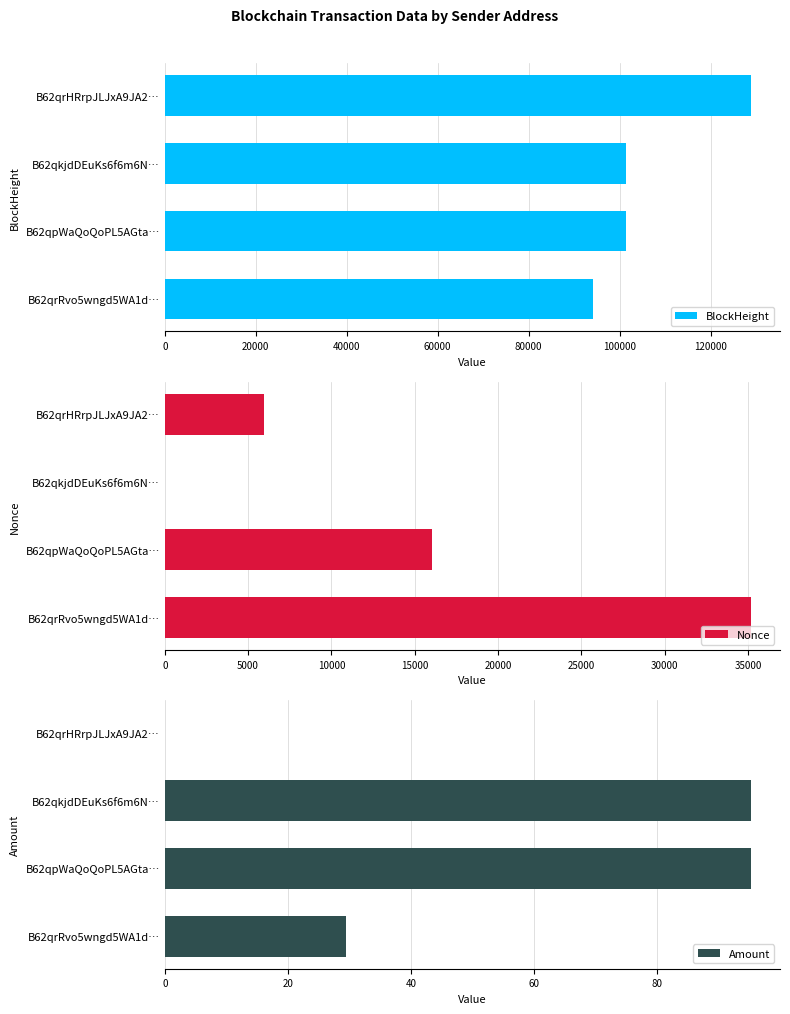

Reading left to right, what are all the values shown in this chart?

BlockHeight: 128793.0	101421.0	101416.0	94219.0
Nonce: 5959.0	4.0	16019.0	35166.0
Amount: 0.0	95.2	95.2	29.5